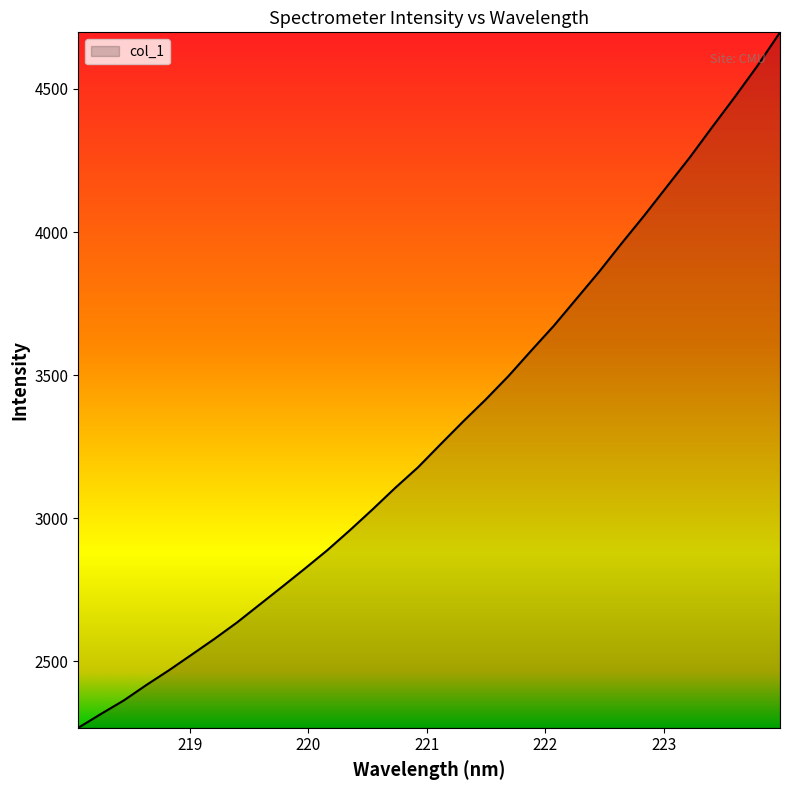

What is the difference between the maximum and minimum values?

2430.9